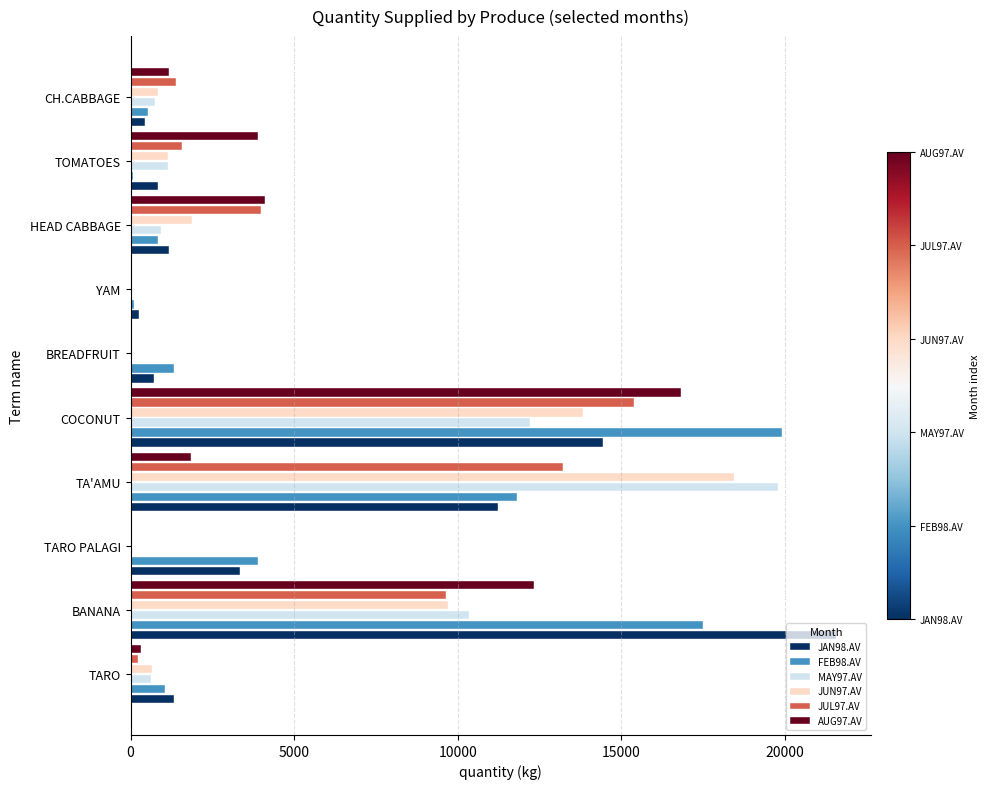

At which category is the sum across all series the highest?

COCONUT